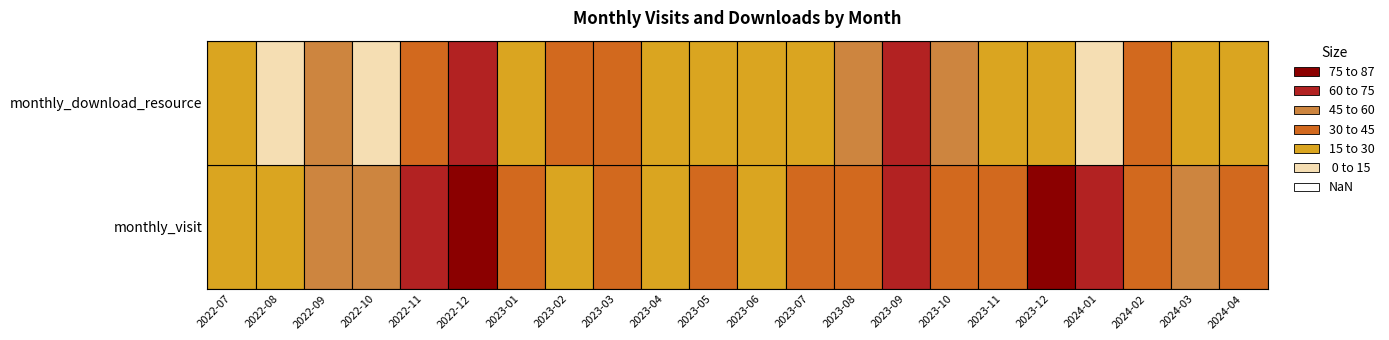

At which category is the sum across all series the highest?

2022-12